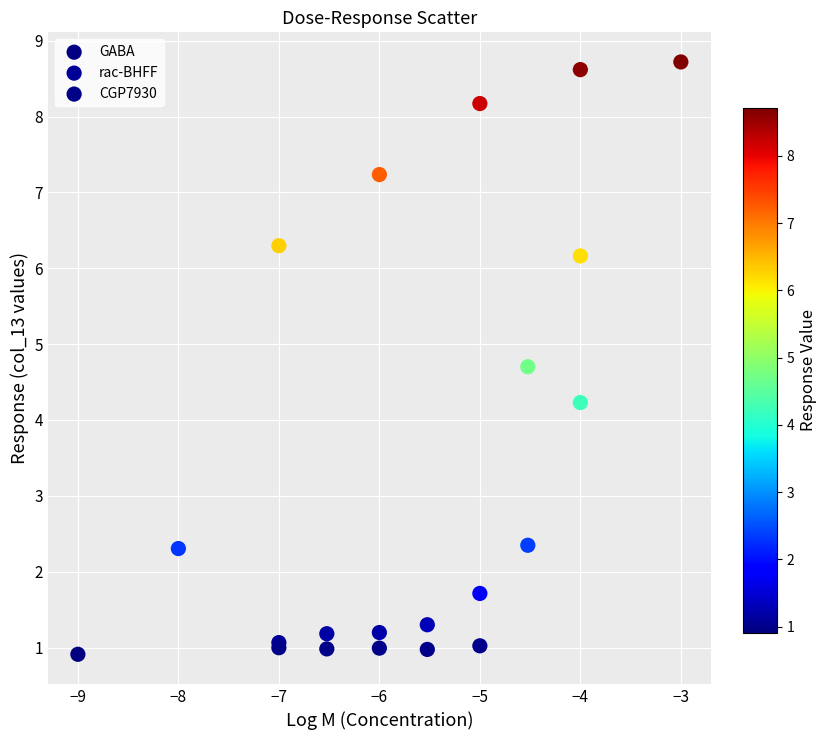

Which series contains the highest Y value?

GABA